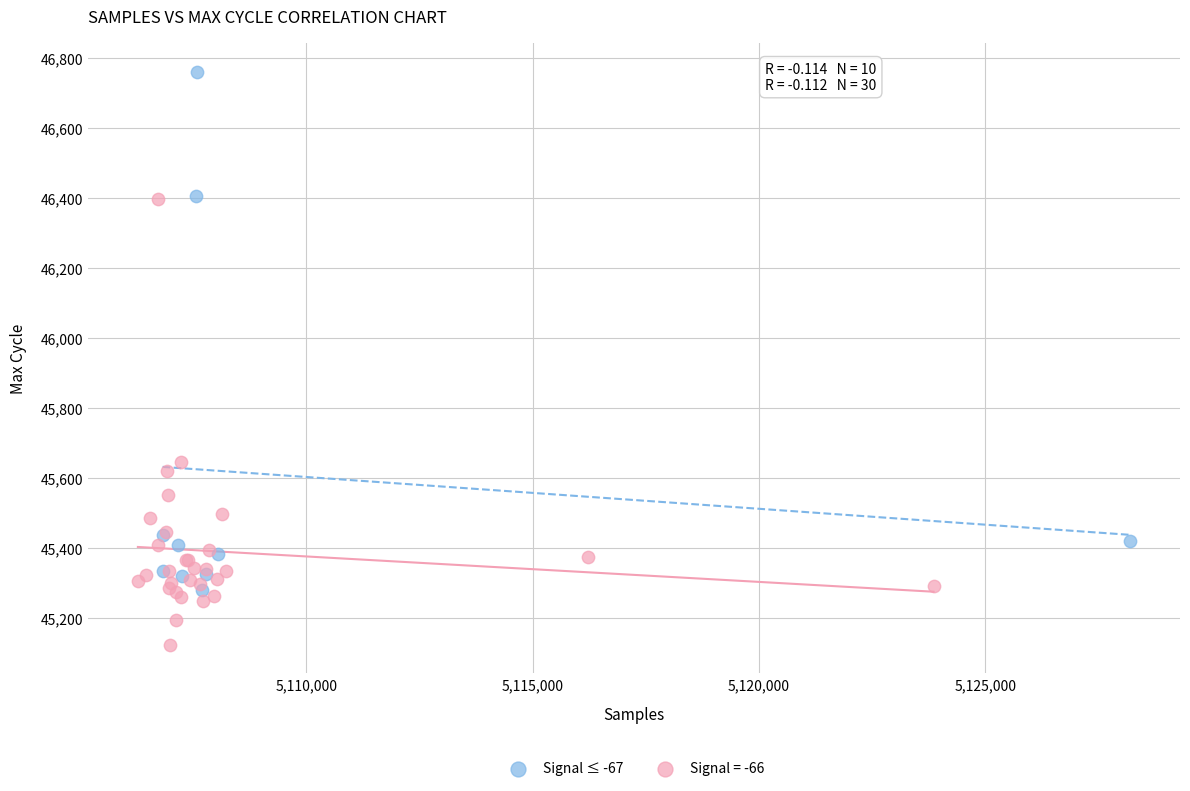

Which series contains the highest Y value?

Signal ≤ -67